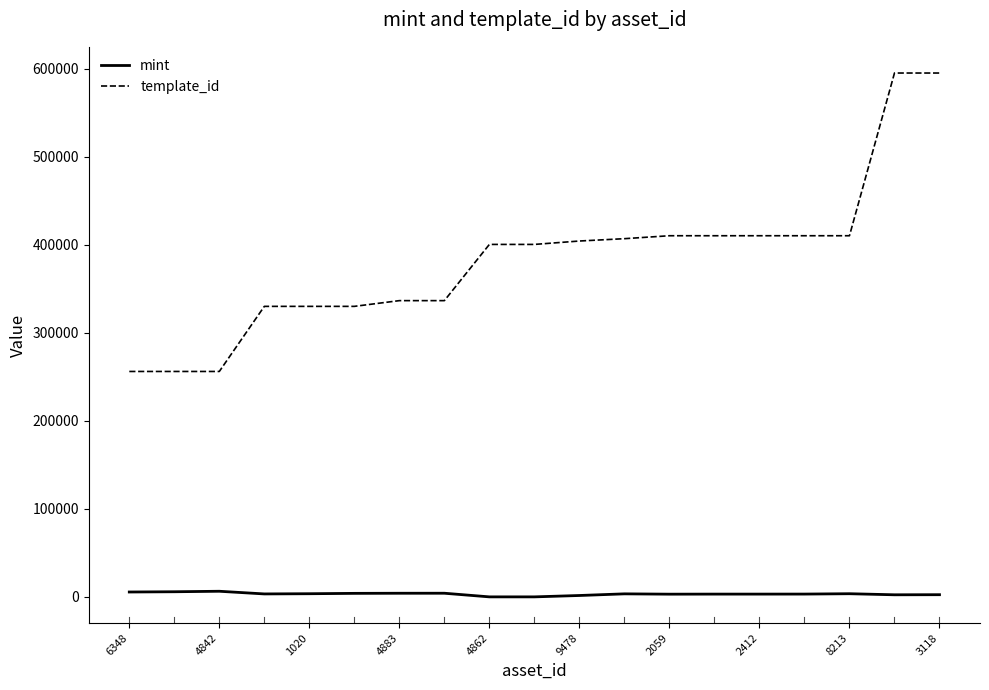

True or false: mint and template_id intersect in this chart.

False